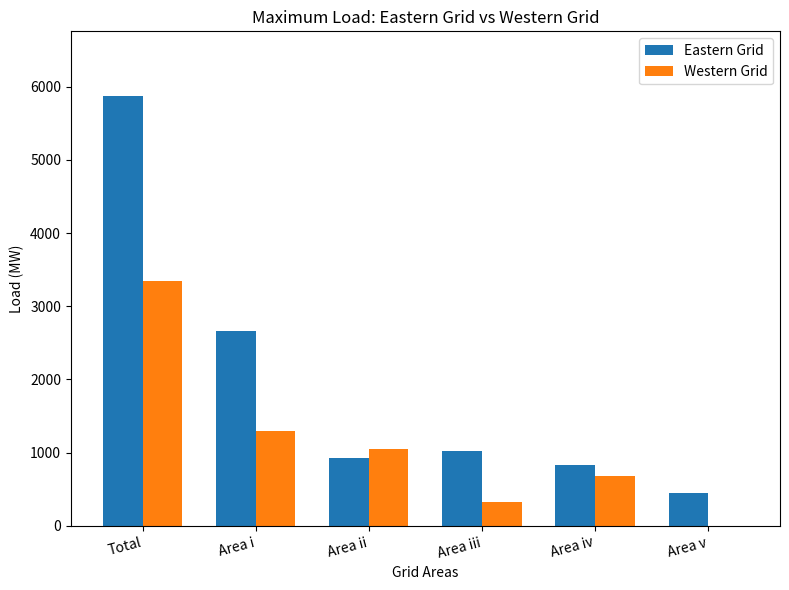

What is the total value across all series at Area v?

445